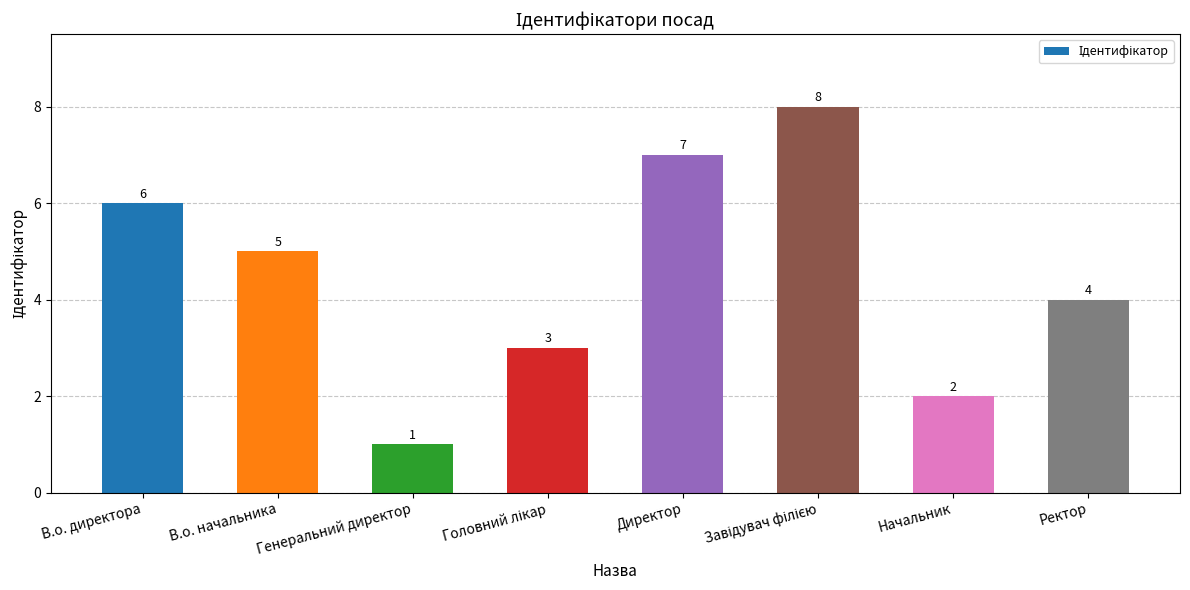

Does the chart contain stacked bars?

No